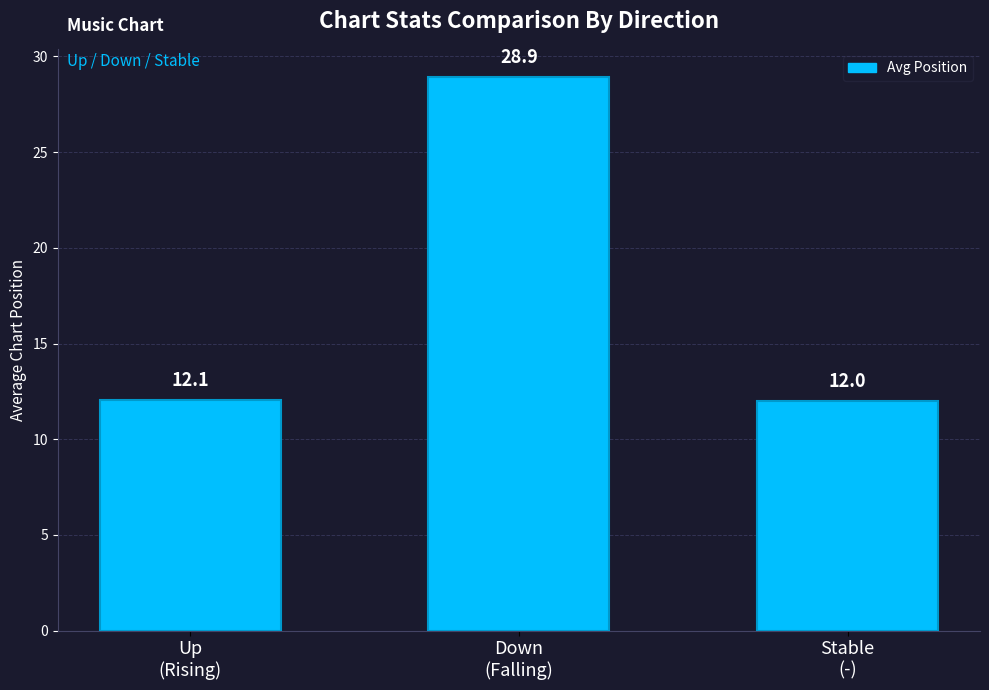

Approximately how many times larger is the value at Up
(Rising) compared to Stable
(-)?

1.0